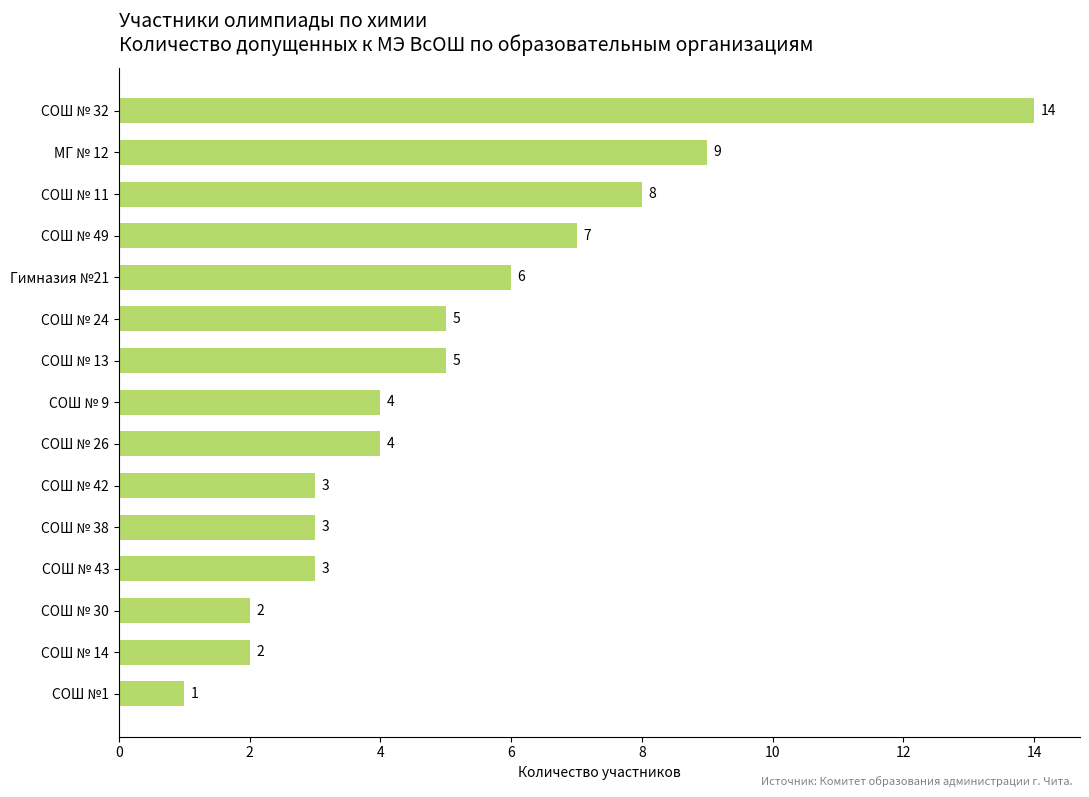

What is the ratio of the value at СОШ № 30 to the value at СОШ № 42?

0.7